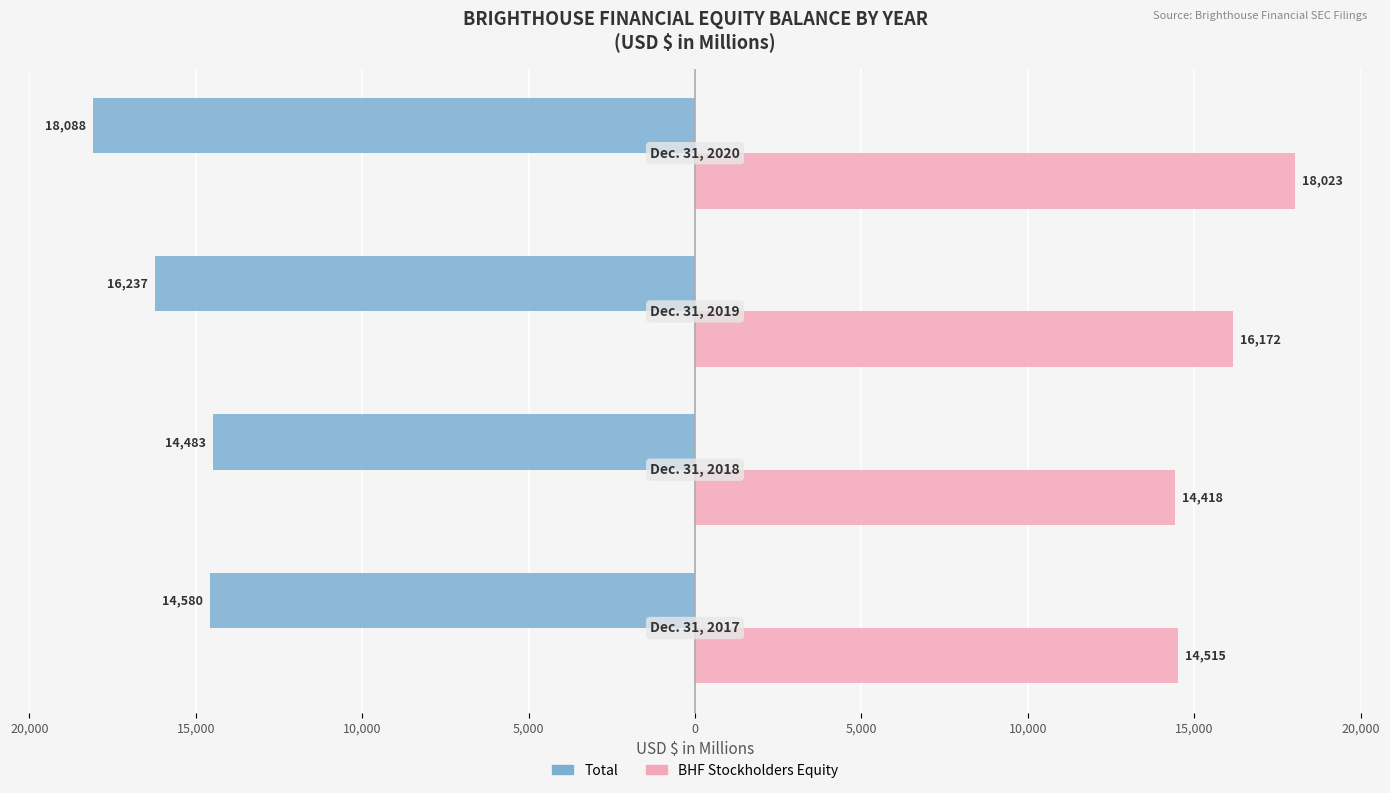

What are all the series names shown in the legend?

Total, BHF Stockholders Equity